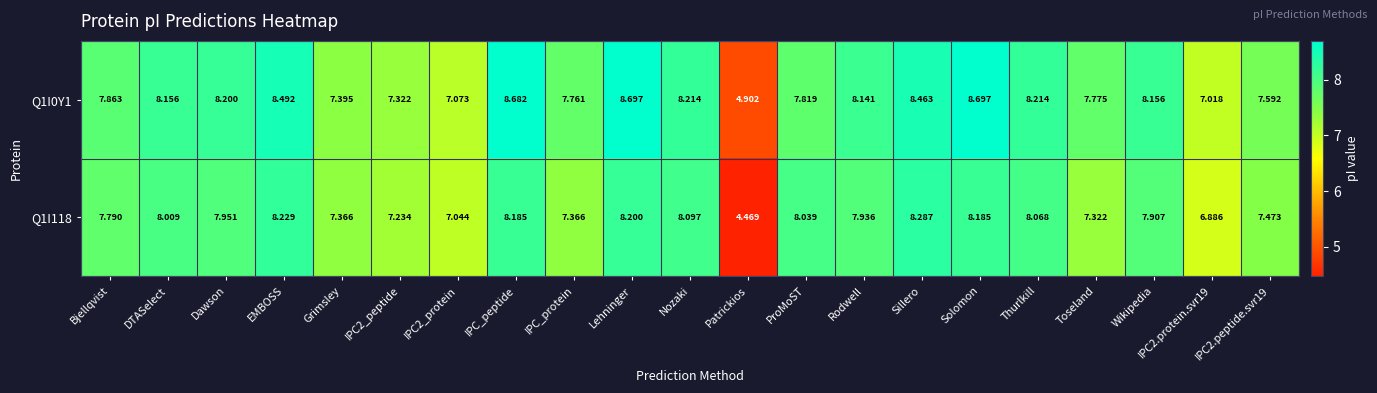

How many categories are shown in the chart?

21